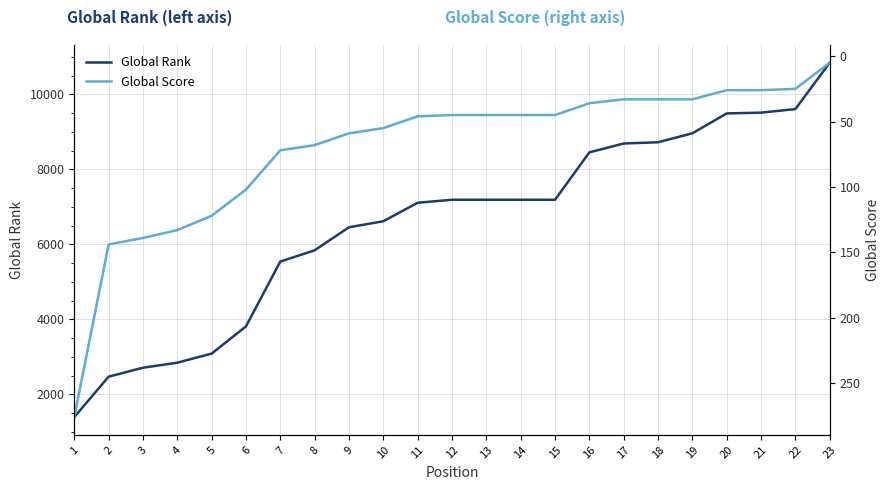

Does the chart have visible grid lines?

Yes